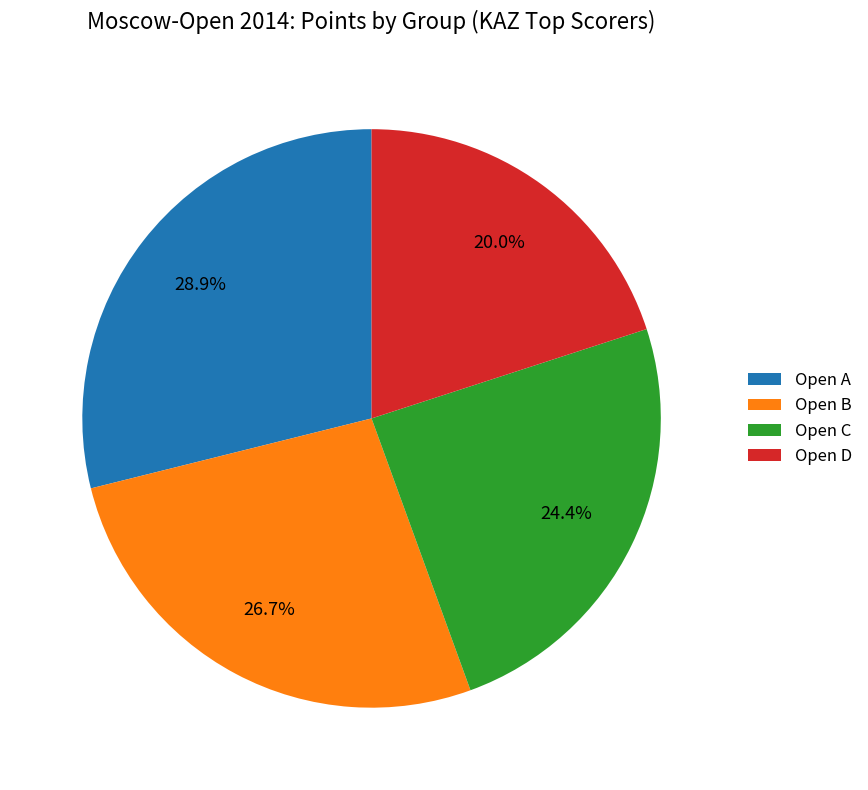

To the nearest percent, what is the average slice percentage?

25%